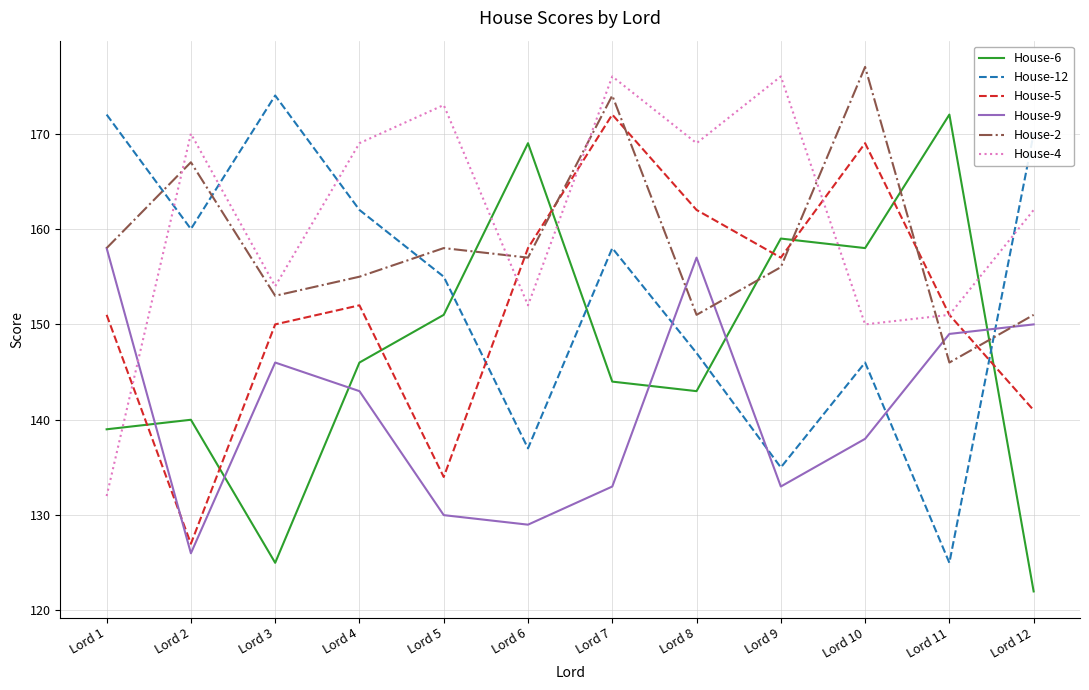

What is the sum of all House-2 values?

1903